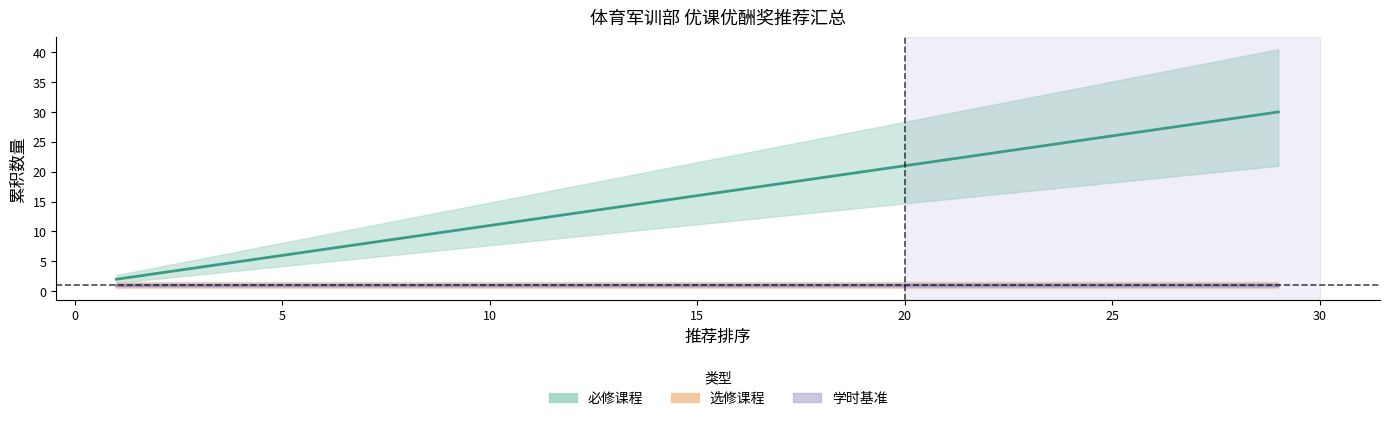

What is the difference between the second highest and second lowest values in the 必修课程累积 series?

24